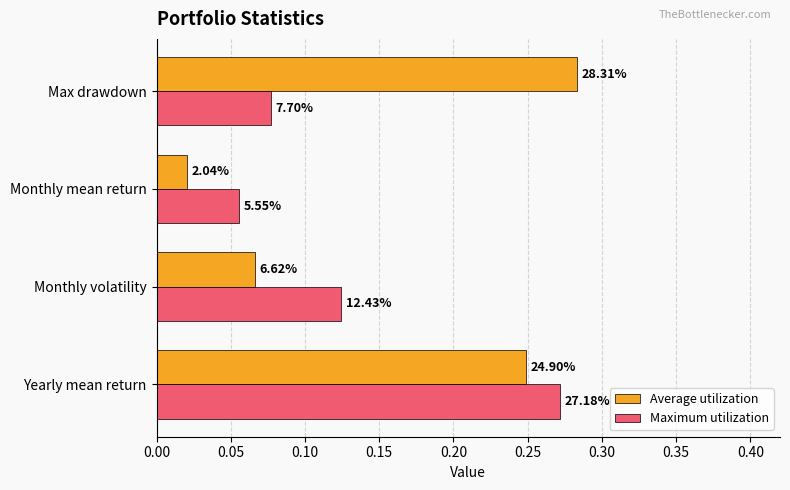

What are all the series names shown in the legend?

Average utilization, Maximum utilization